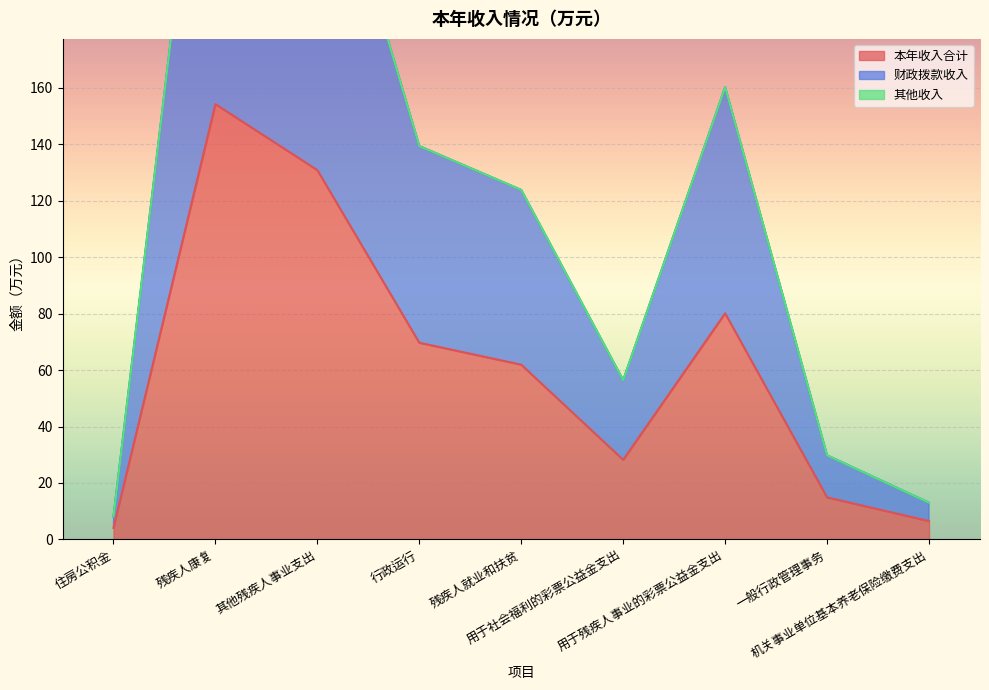

True or false: 本年收入合计 has more than 0 interior local peaks.

True